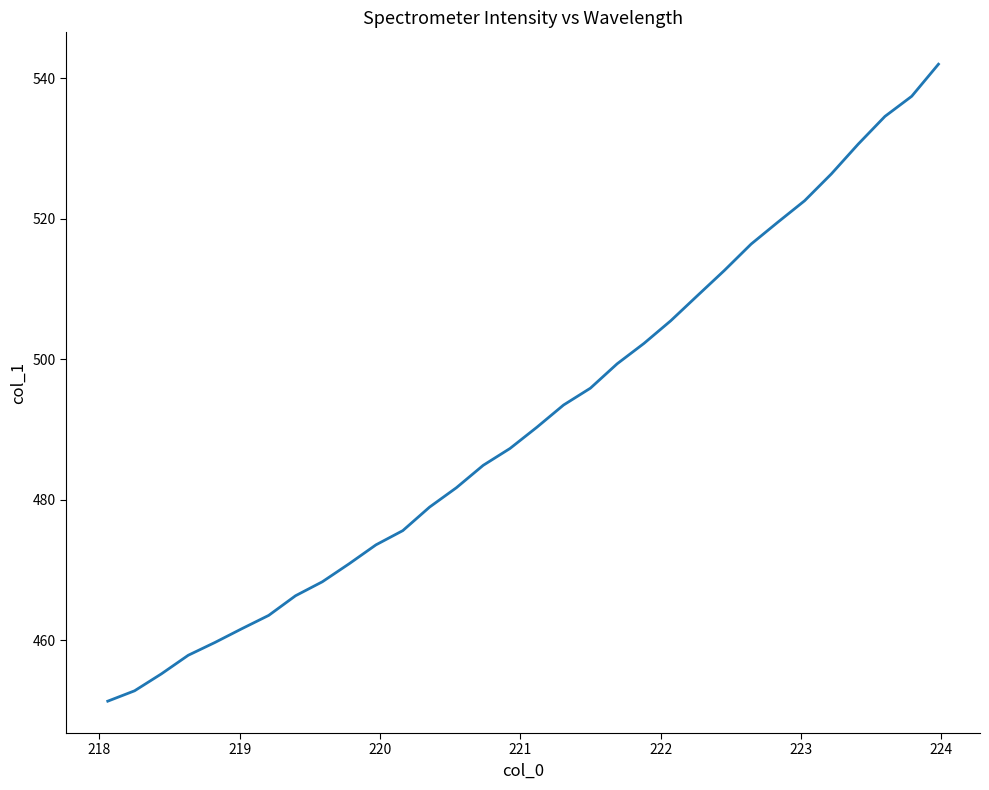

What is the smallest value displayed?

451.3